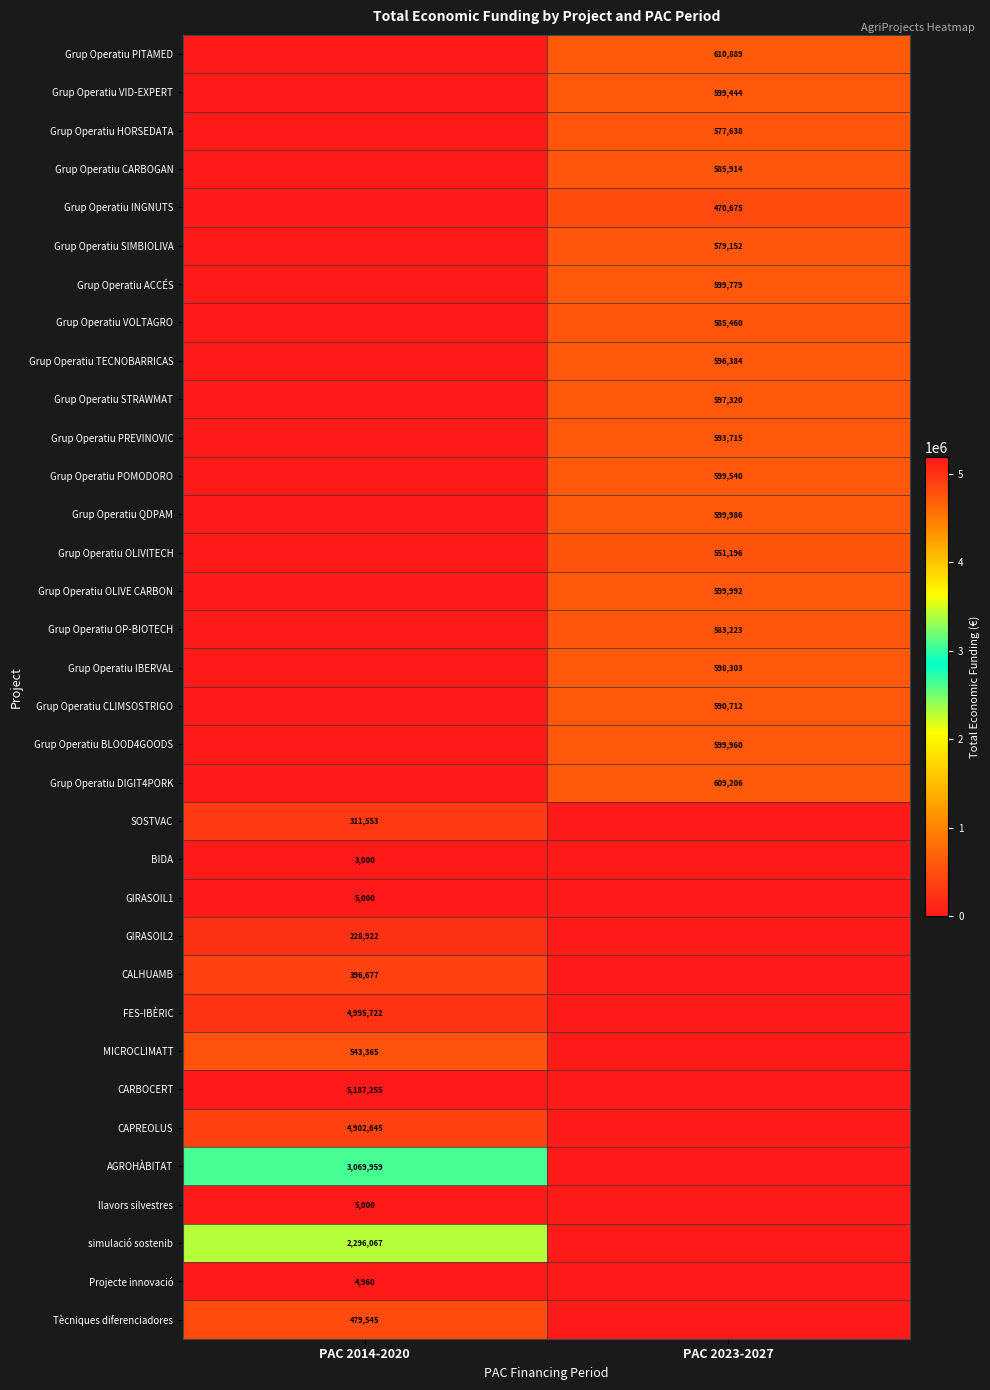

True or false: Grup Operatiu HORSEDATA has a value of 253294 at PAC 2023-2027.

False